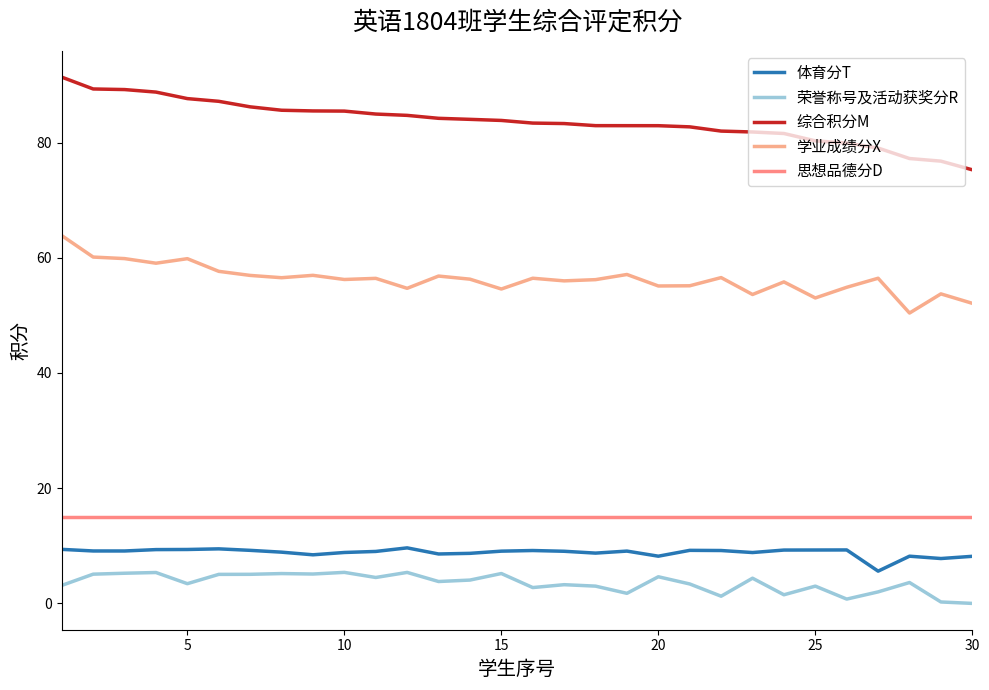

Which series has the largest total across all categories?

综合积分M